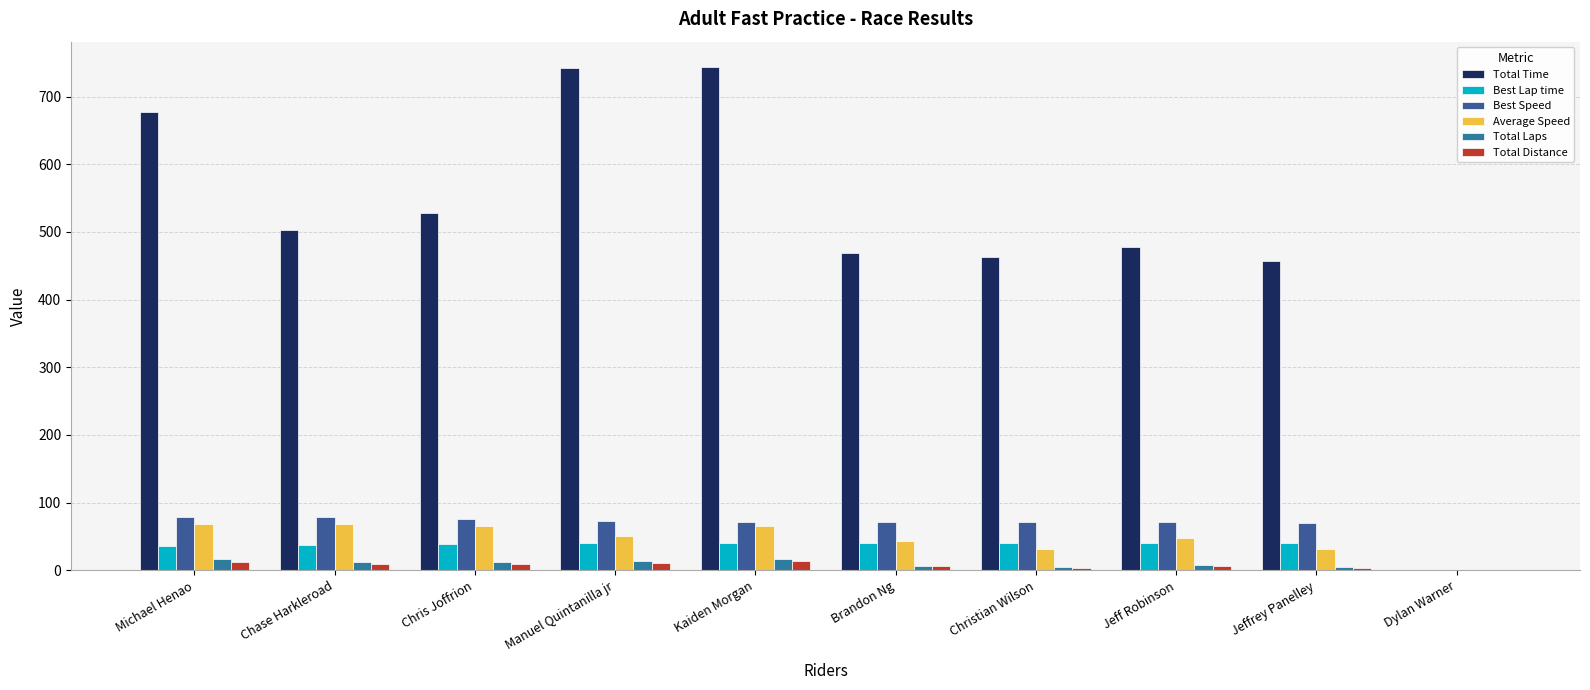

How many groups of bars are there?

10